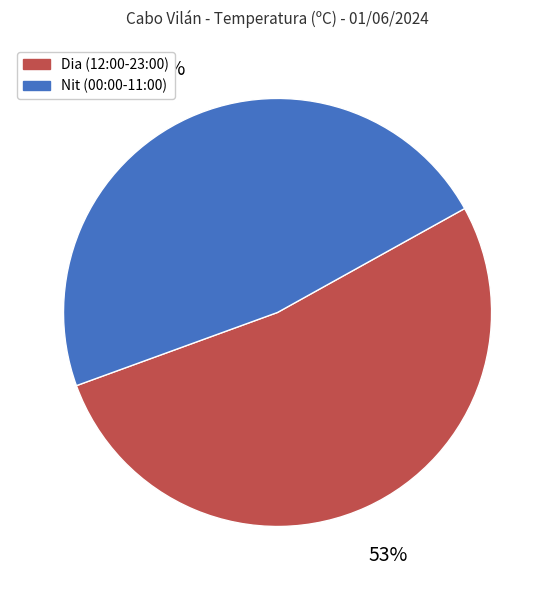

What is the ratio of the value at Nit (00:00-11:00) to the value at Dia (12:00-23:00)?

0.9